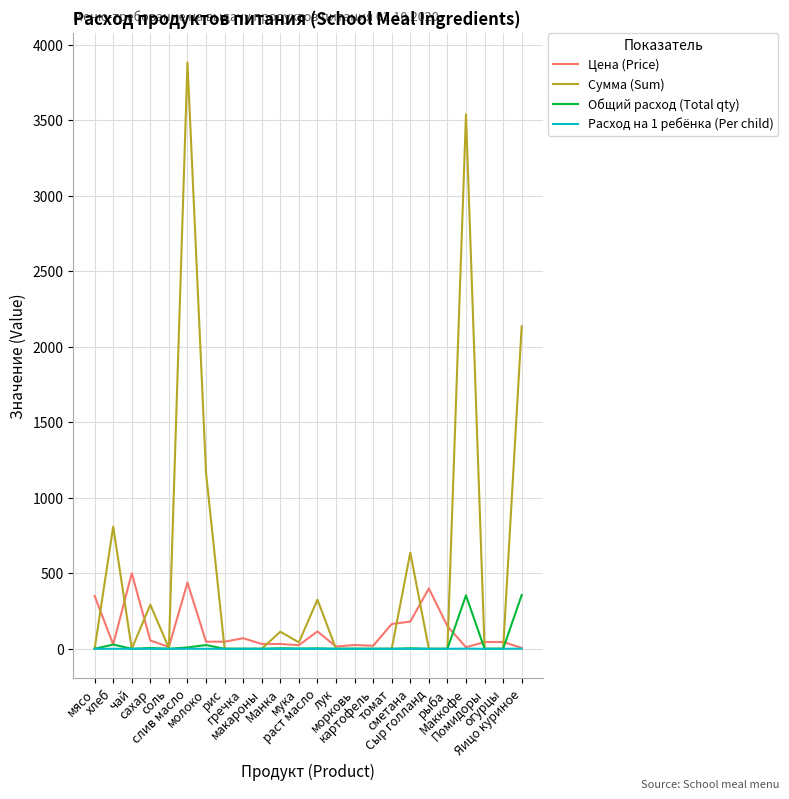

Which series has the largest range (max minus min)?

Сумма (Sum)